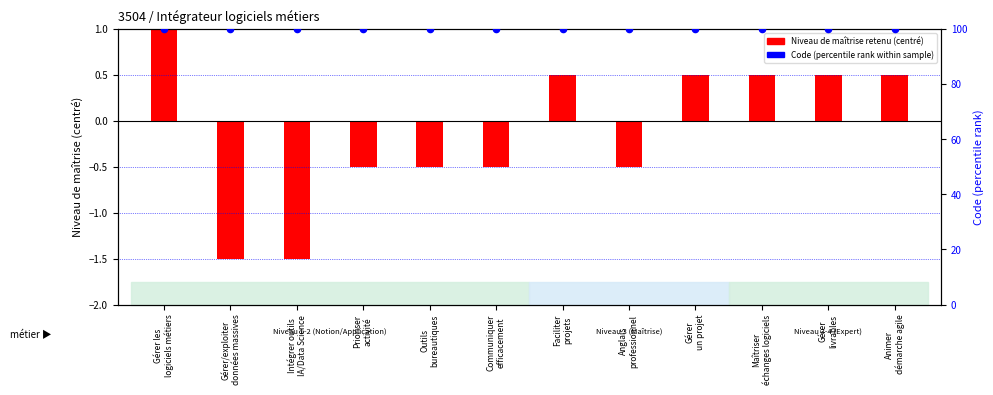

Which series has the largest total across all categories?

Code (percentile)